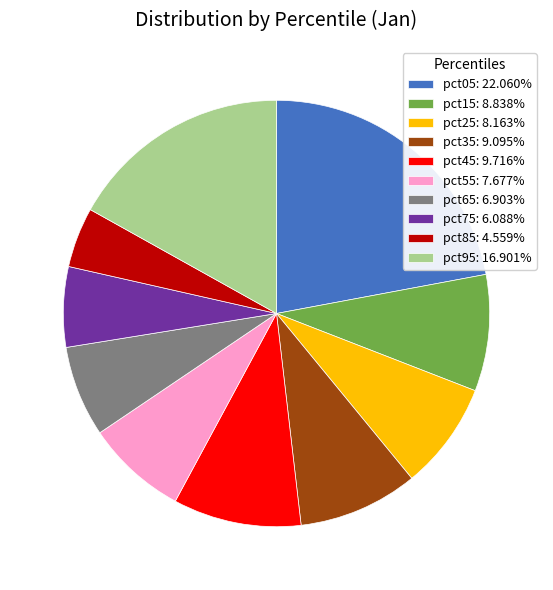

Is pct95 the majority of the pie?

No